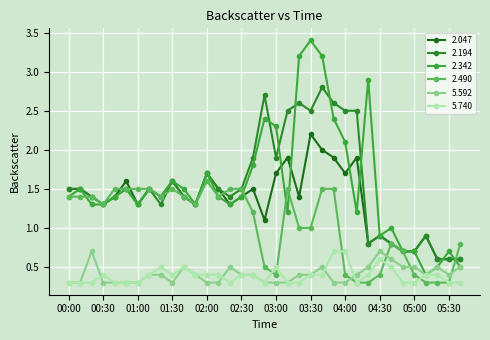

How many data points in 2.047 are less than 1?

9